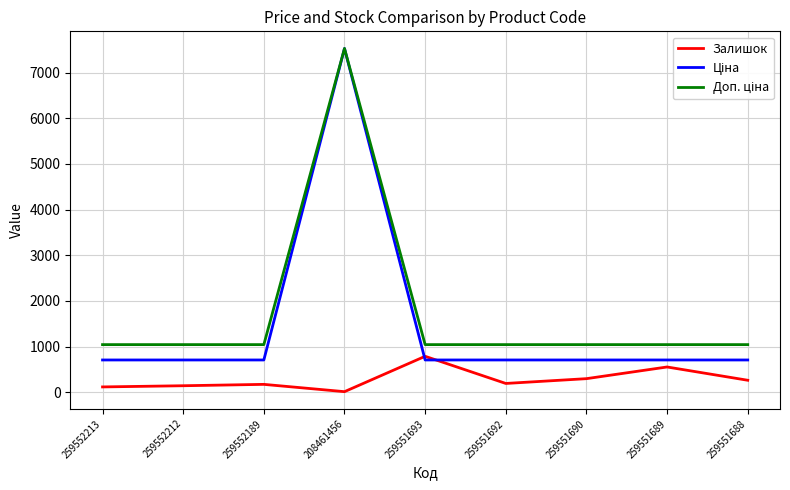

Which category has the highest value across all series?

208461456